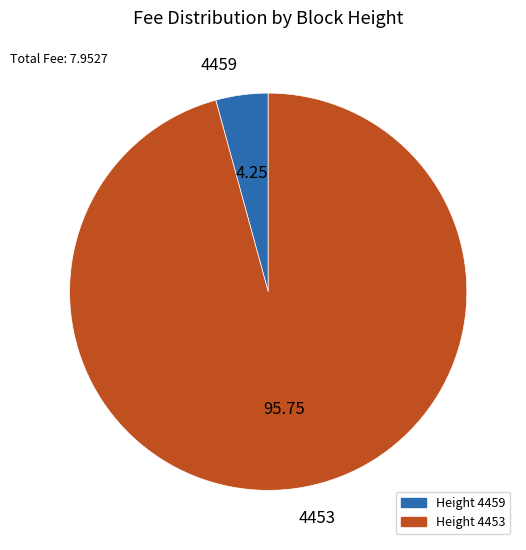

Is the sum of Height 4453 and Height 4459 greater than half?

Yes